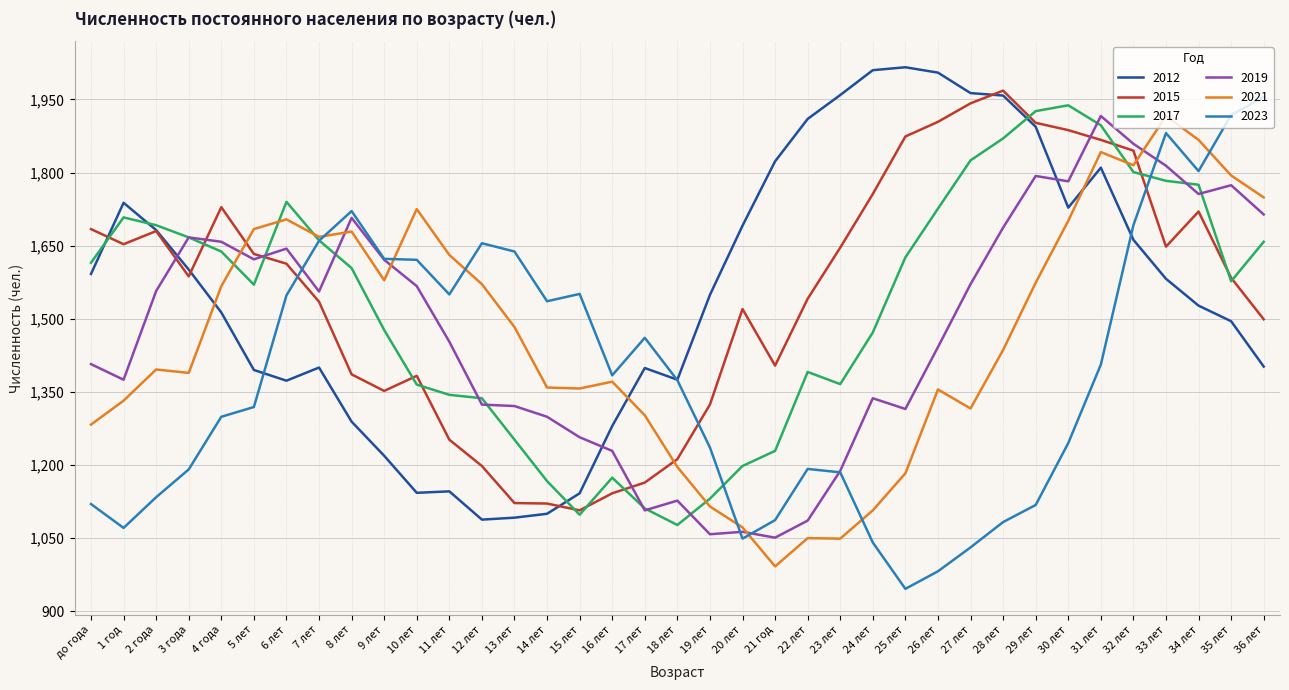

At which category does the chart reach its minimum across all series?

25 лет